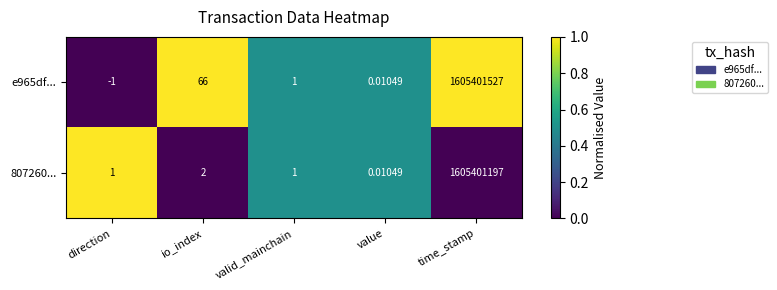

Which category has the highest value in the 807260... series?

time_stamp